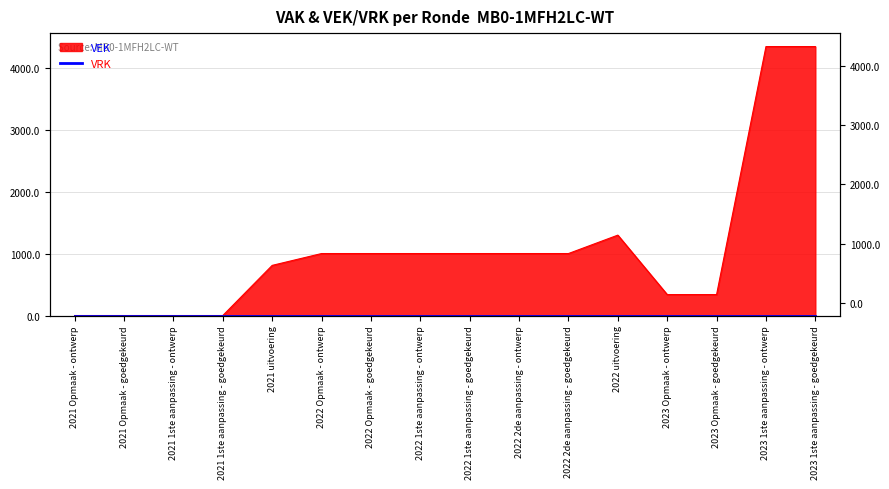

What is the change in value from 2021 Opmaak - goedgekeurd to 2022 1ste aanpassing - goedgekeurd?

+1000